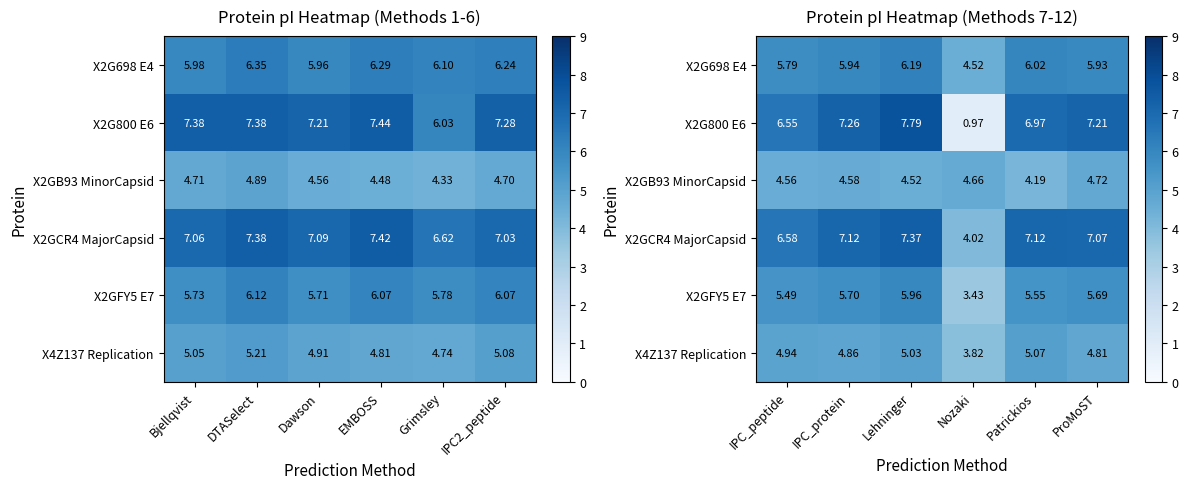

How many series are shown in this chart?

6